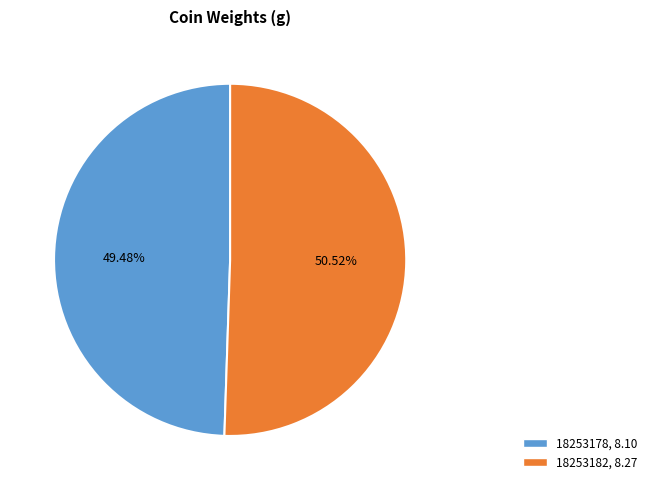

Count the number of slices in the pie.

2